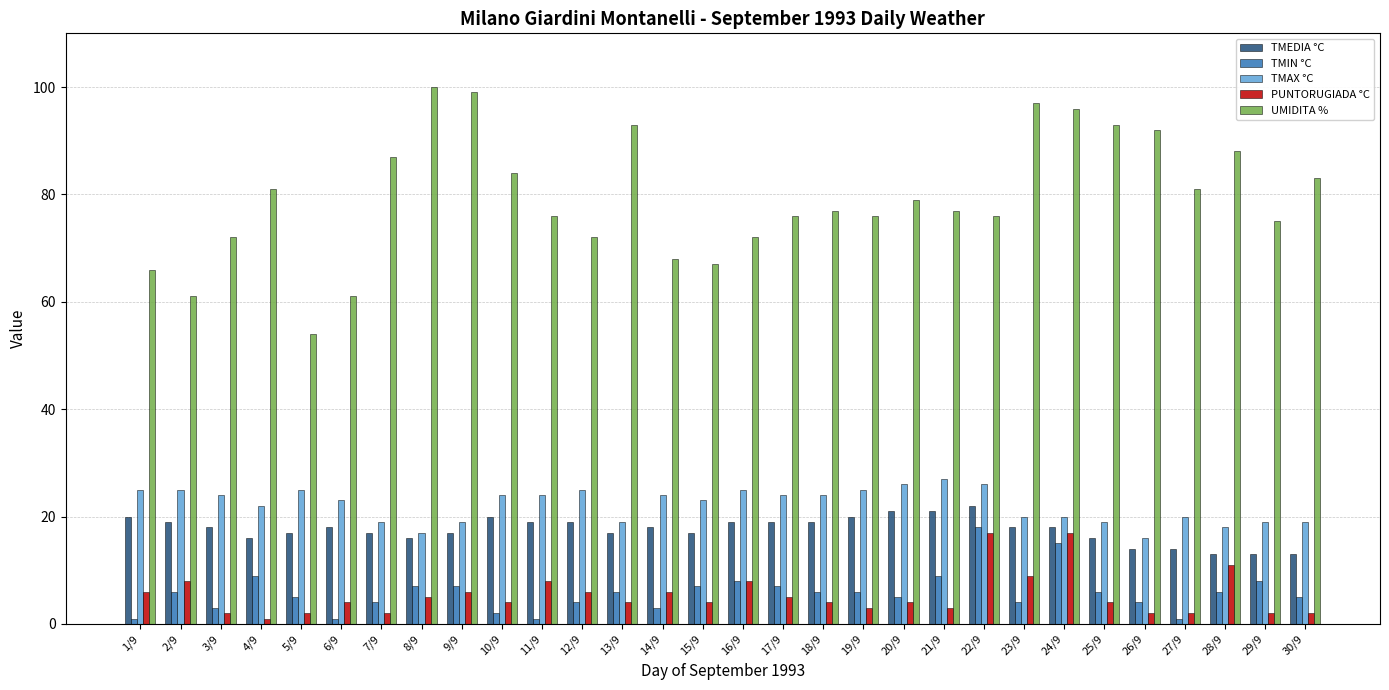

How many categories are shown in the chart?

30